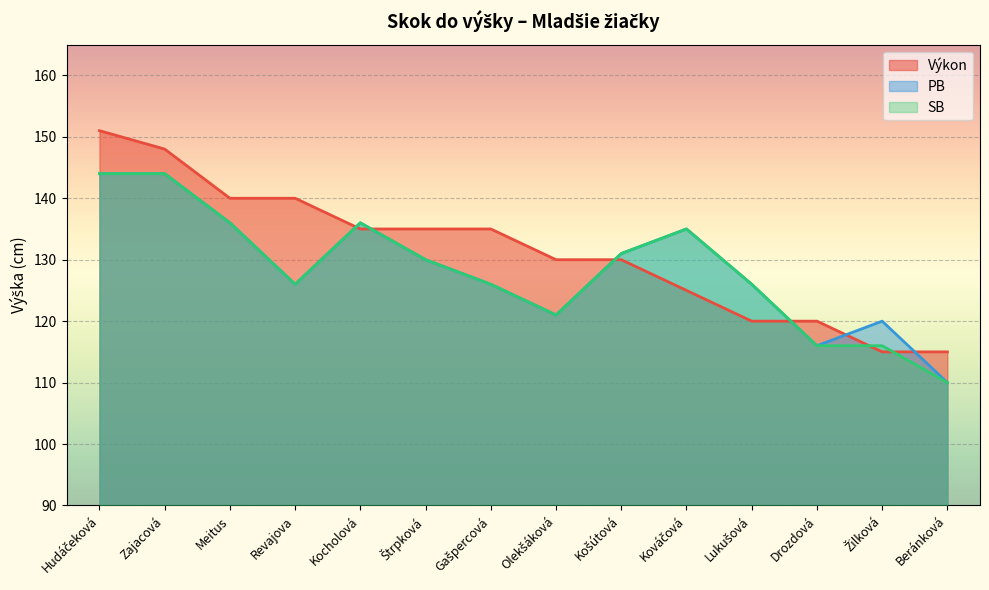

What is the label of the 8th point from the right?

Gašpercová